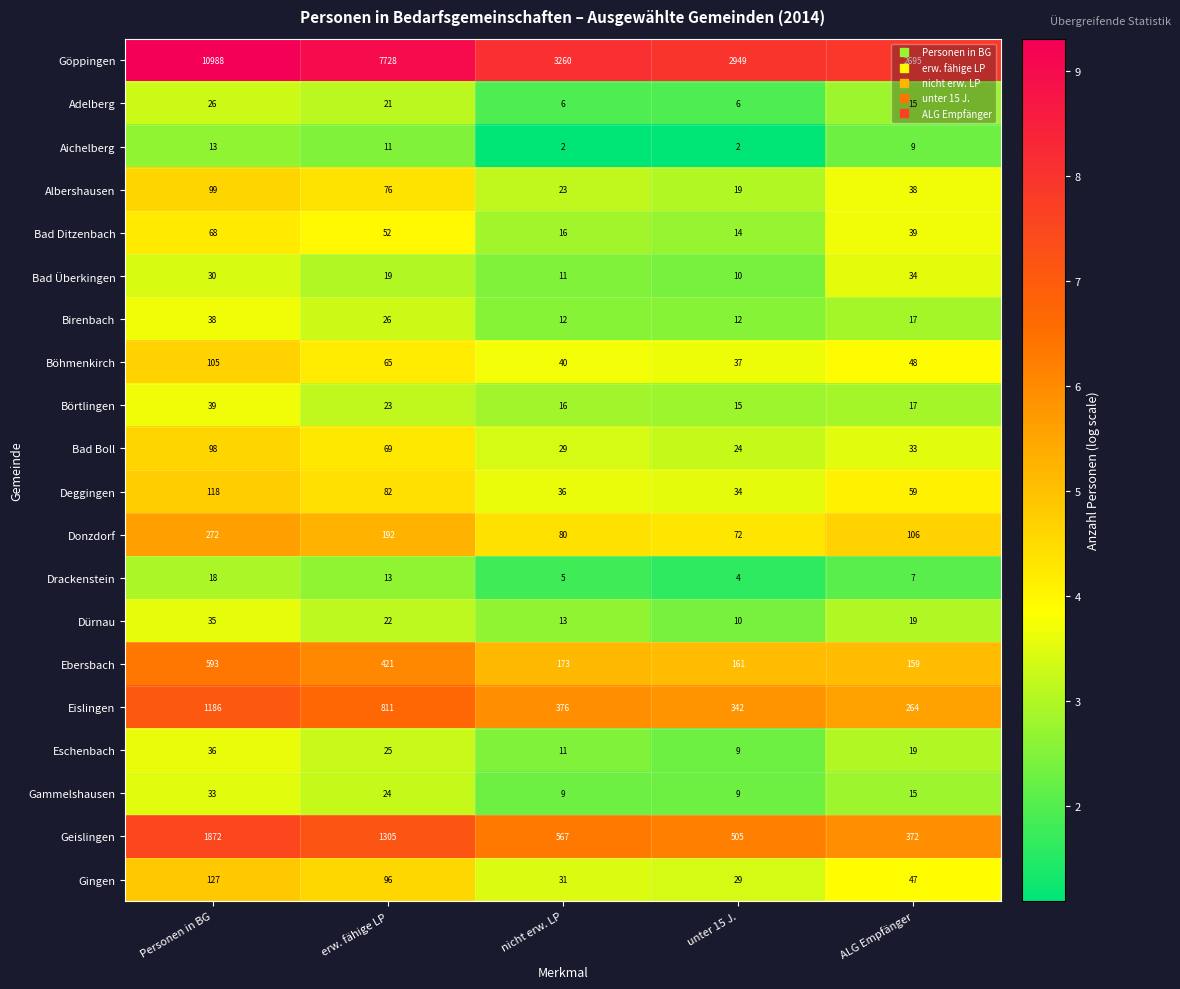

The Göppingen series shows 4820 at ALG Empfänger. True or false?

False